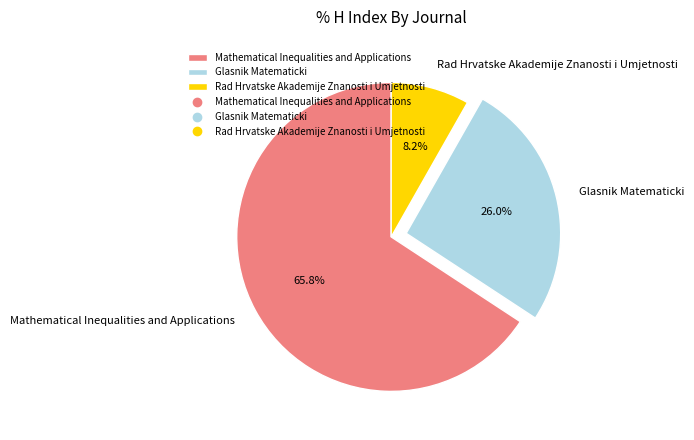

What percentage is NOT represented by Glasnik Matematicki?

74.0%